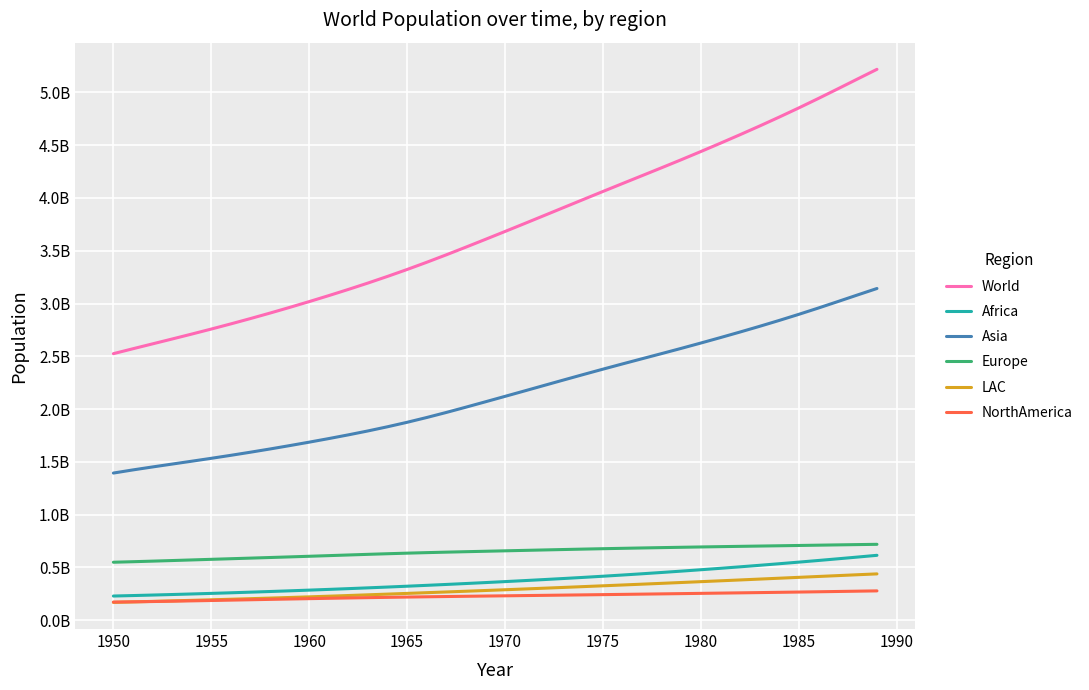

Is this an area chart (filled region under the line)?

No